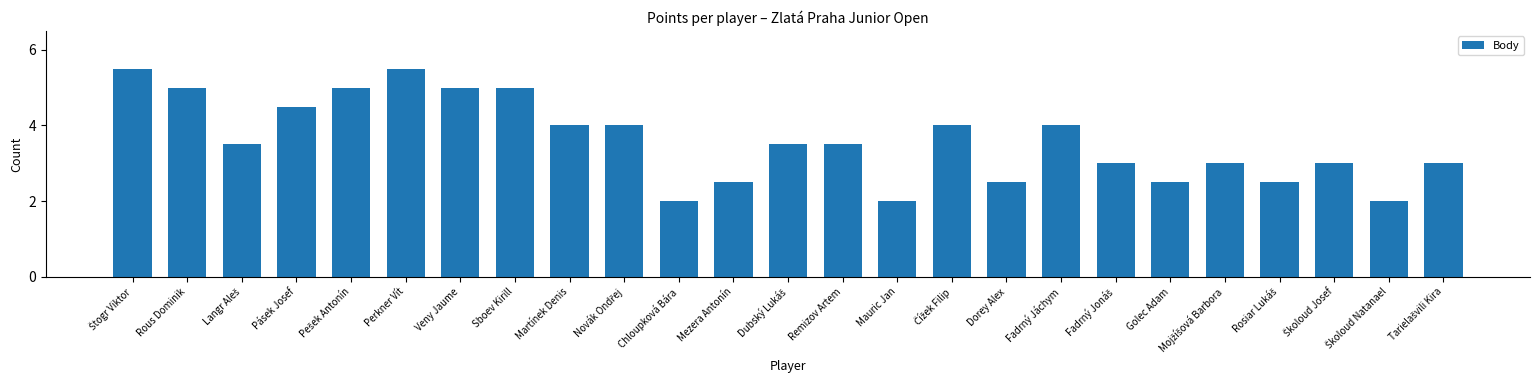

What is the difference between the maximum and minimum values?

3.5